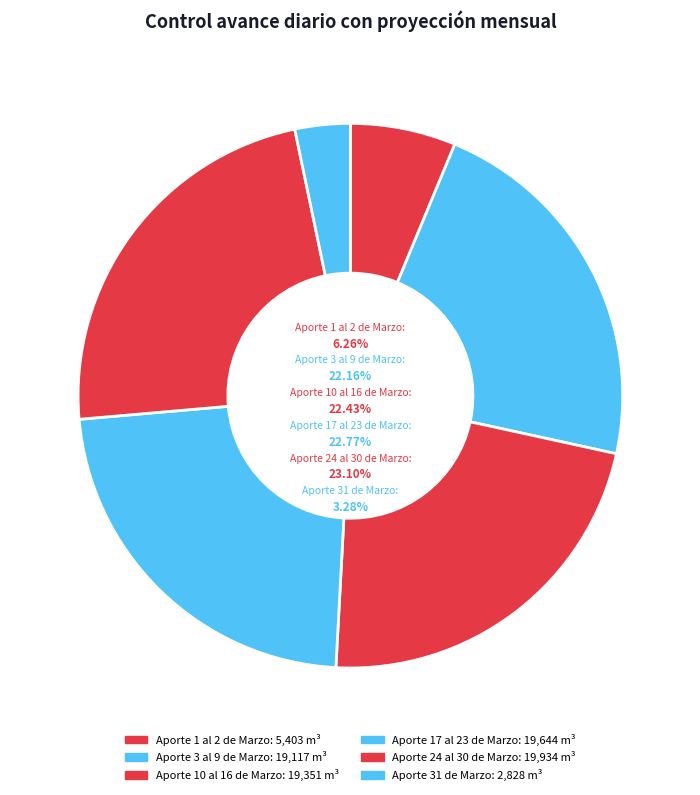

The Aporte 1 al 2 de Marzo slice represents 1% of the pie. True or false?

False